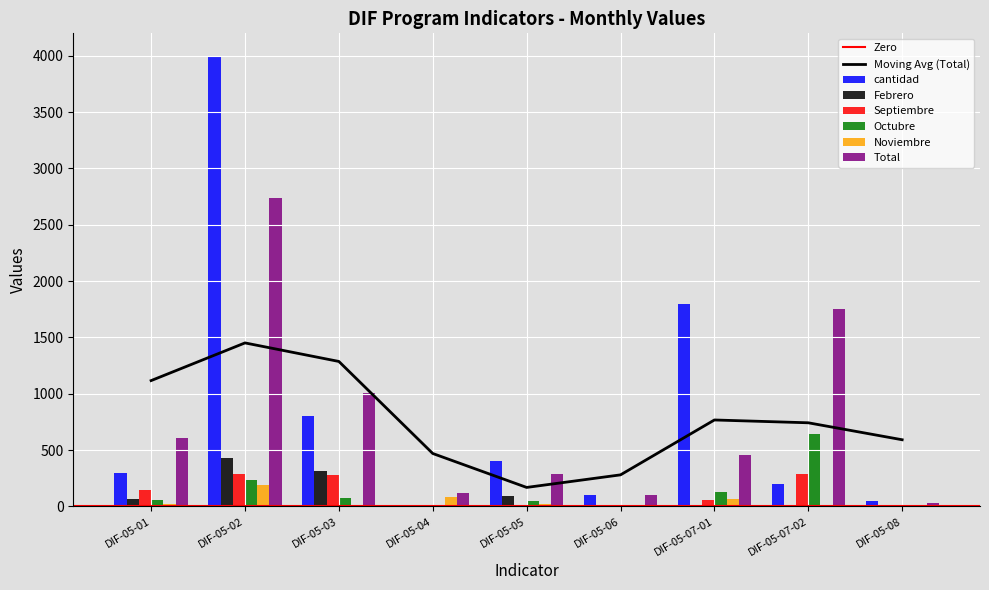

Which has a higher value, DIF-05-07-01 or DIF-05-08?

DIF-05-07-01